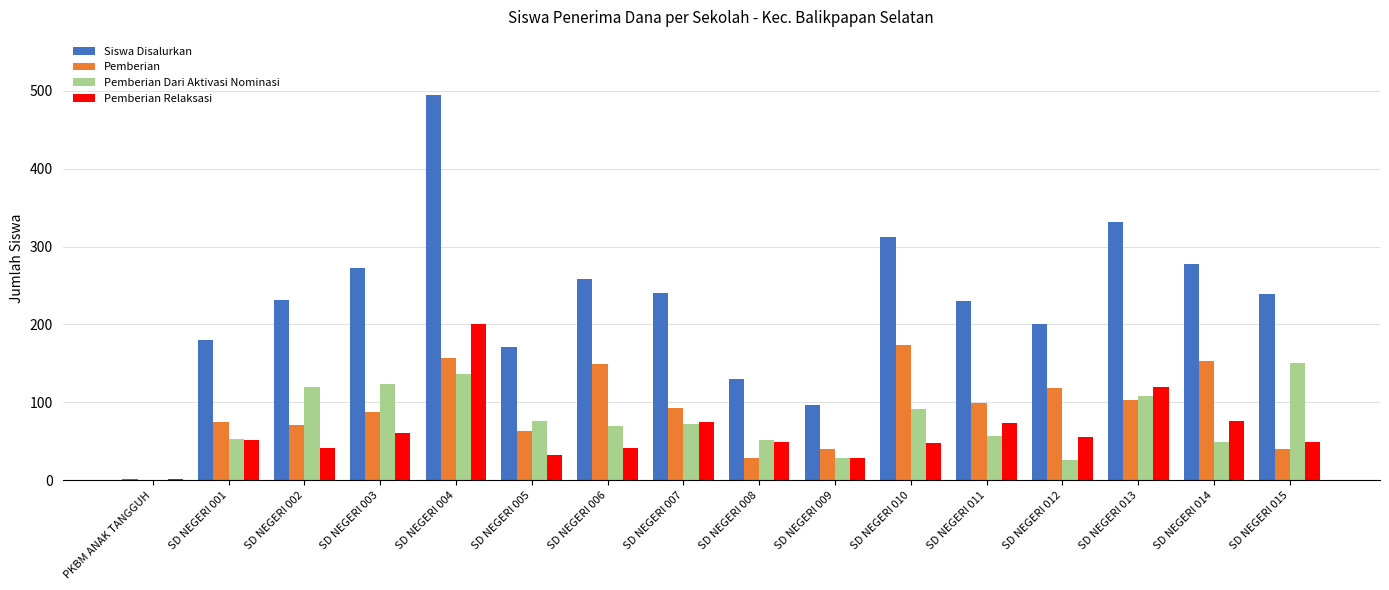

Between SD NEGERI 007 and SD NEGERI 010, which series saw the biggest shift?

Pemberian